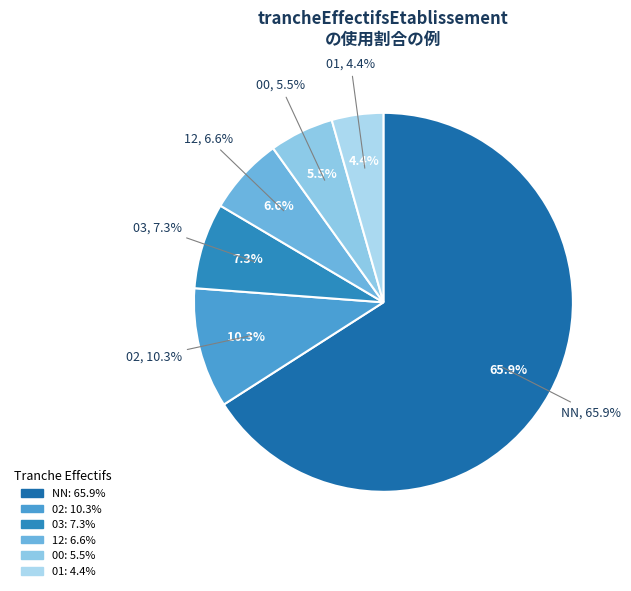

What percentage is the 00 slice, to the nearest percent?

5%